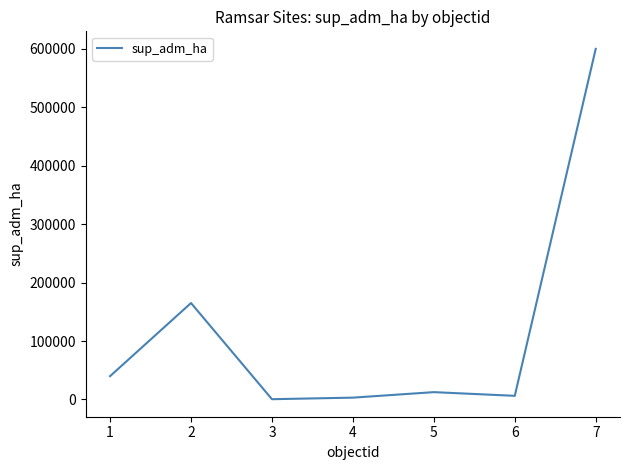

Reading right to left, what are all the values shown in this chart?

600000	6200	12500	3097	415	165000	39848